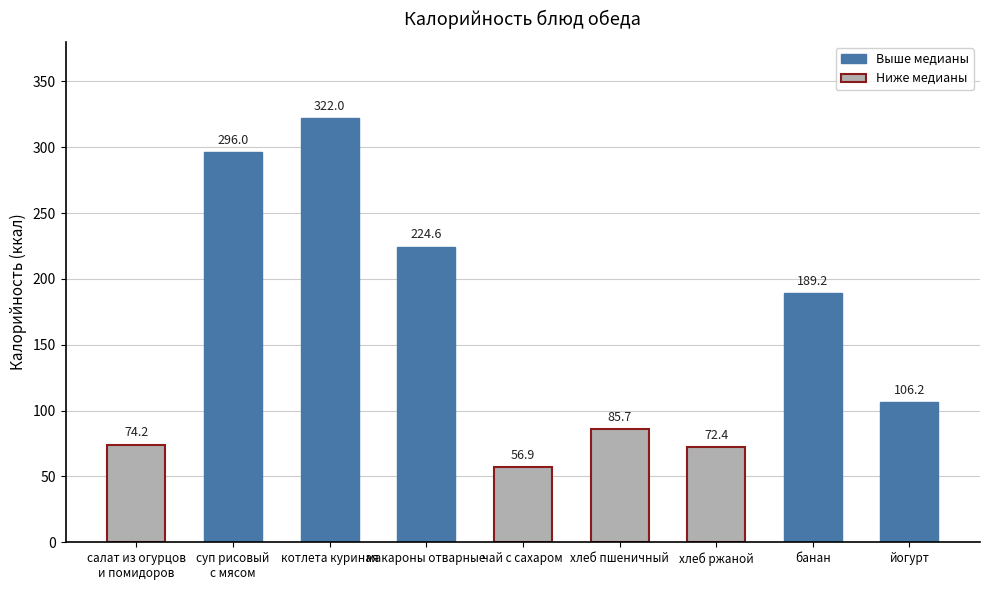

How many values exceed 106?

5